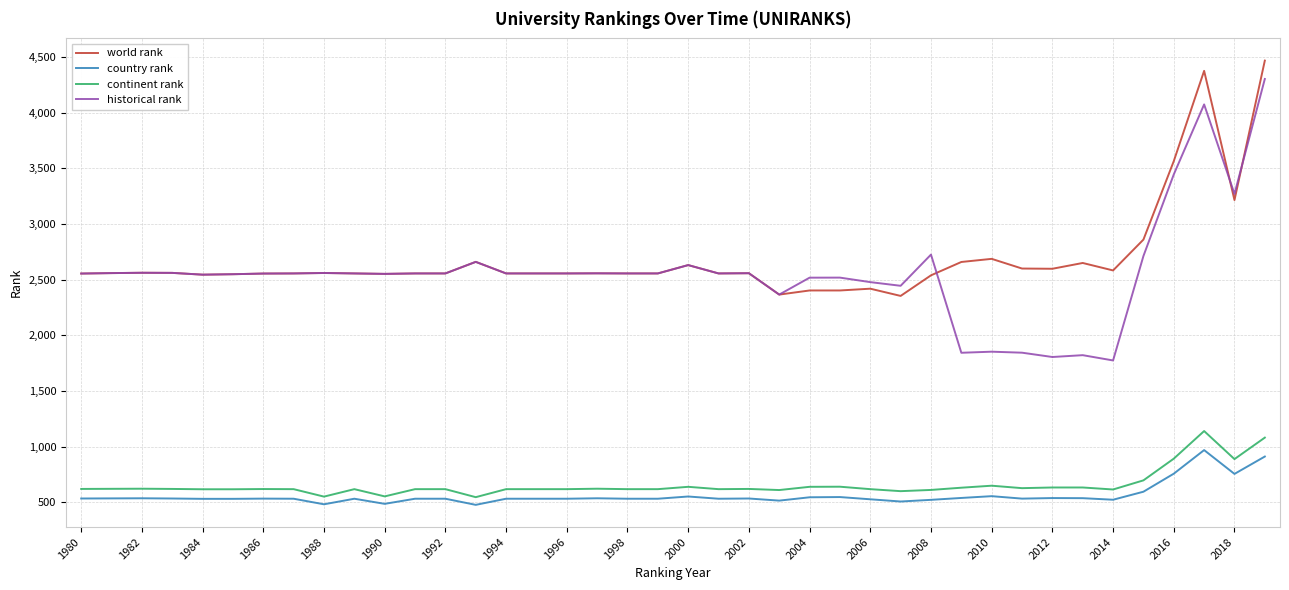

What is the minimum value for world rank?

2353.0